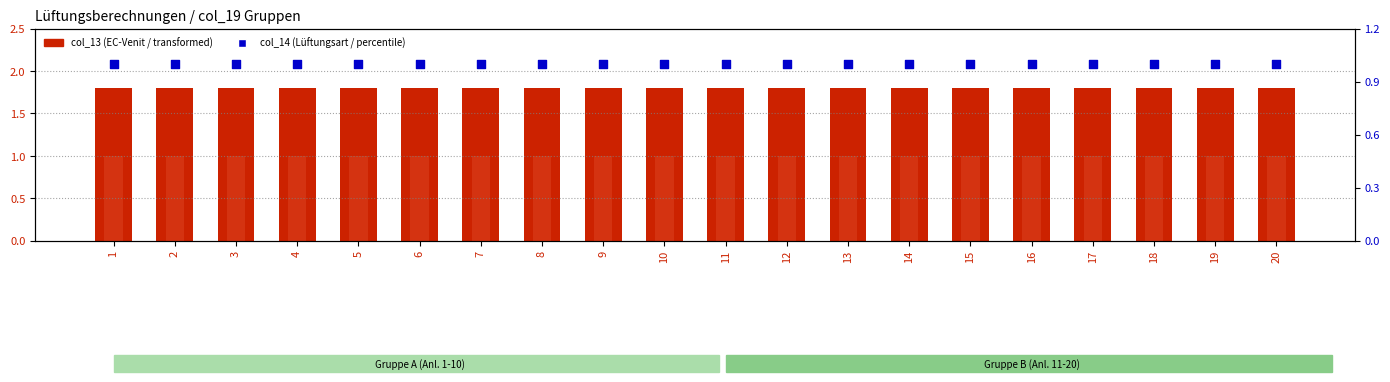

Which series contains the highest Y value?

col_13 (EC-Venit)